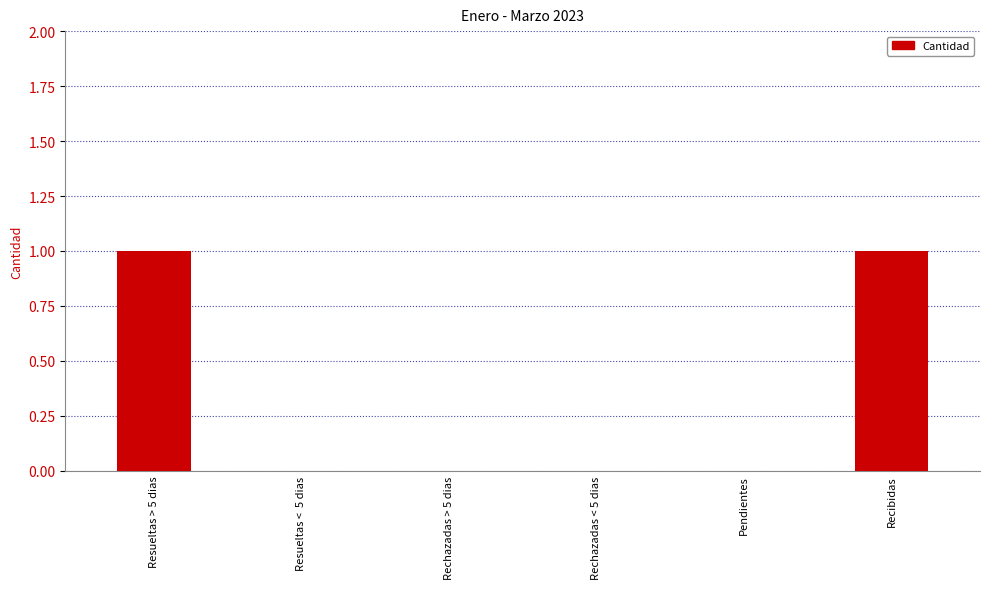

Are the bars grouped side by side (vs. stacked)?

No